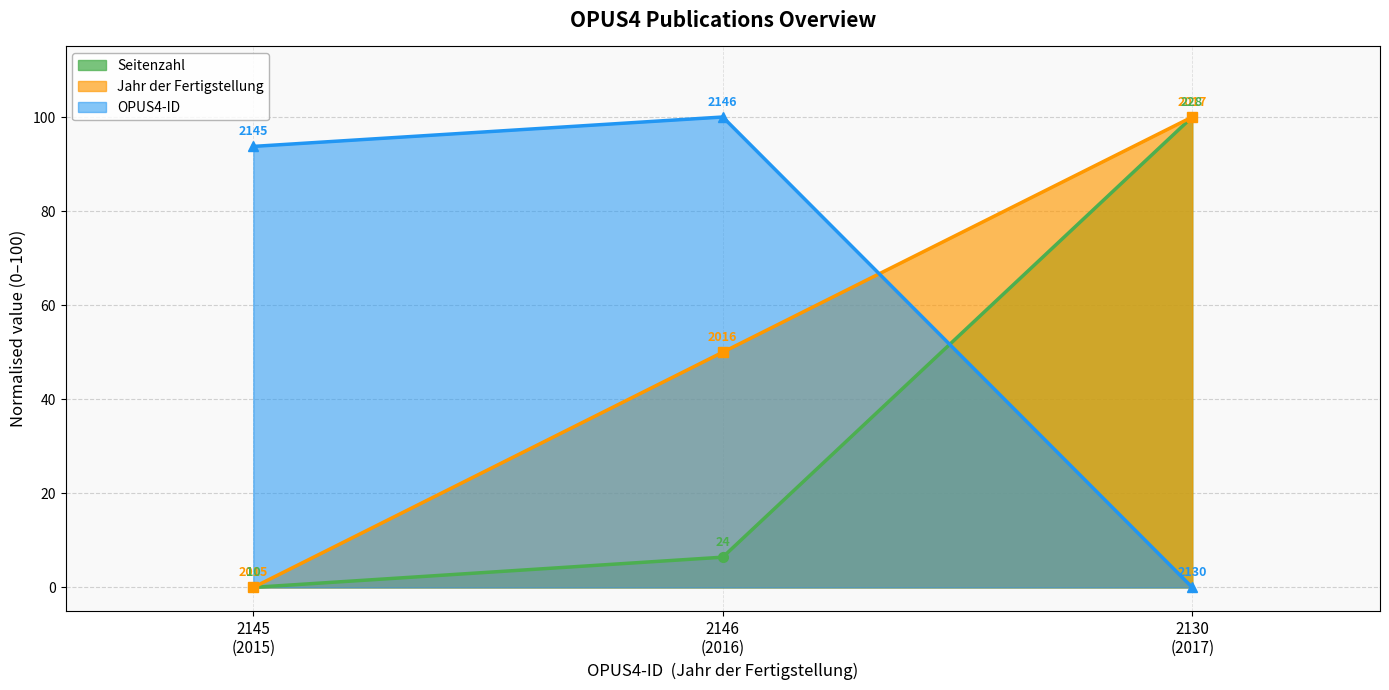

List the series in order of their peak value, lowest first.

Jahr der Fertigstellung, OPUS4-ID, Seitenzahl